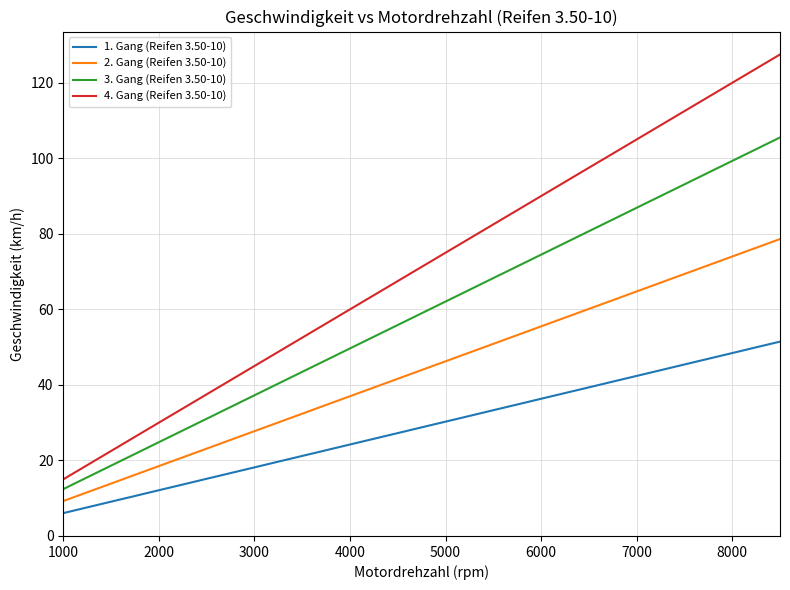

What is the difference between the maximum and minimum values in the 3. Gang (Reifen 3.50-10) series?

93.1